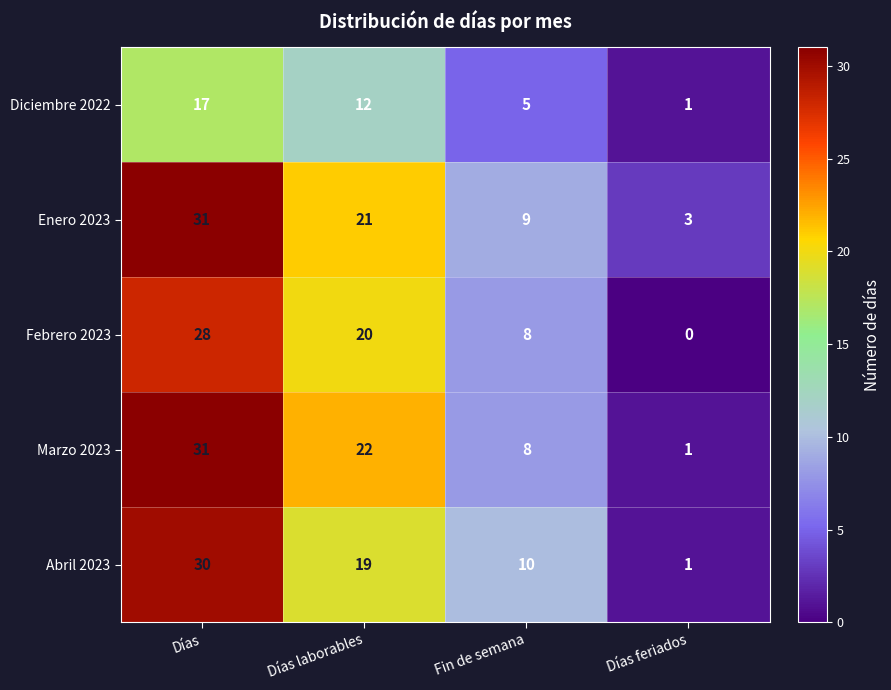

Reading left to right, list all the values displayed in this chart.

Diciembre 2022: 17	12	5	1
Enero 2023: 31	21	9	3
Febrero 2023: 28	20	8	0
Marzo 2023: 31	22	8	1
Abril 2023: 30	19	10	1